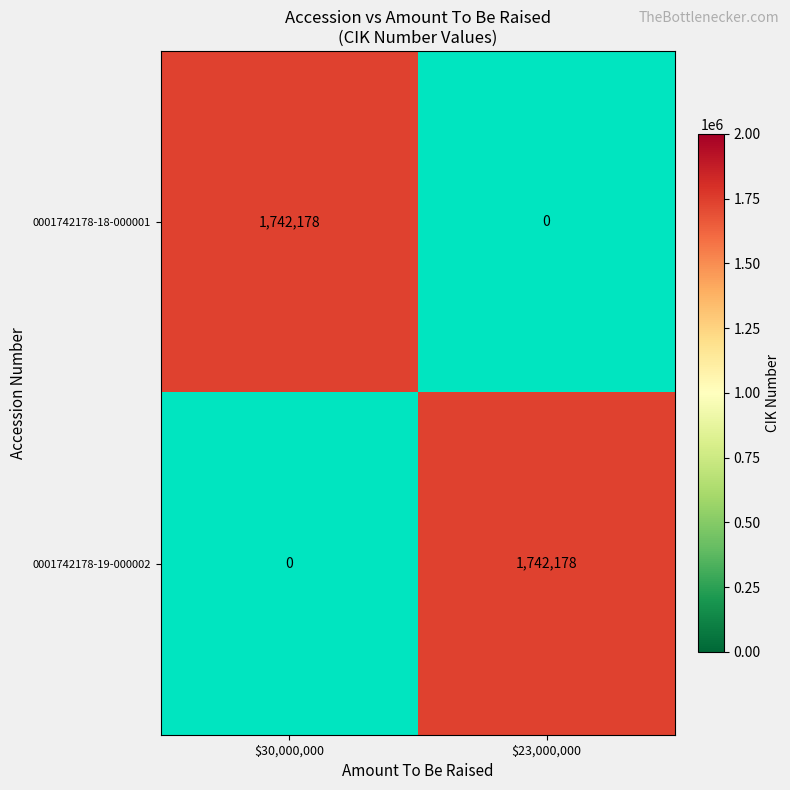

Rank the categories by 0001742178-19-000002 value from lowest to highest.

$30,000,000, $23,000,000